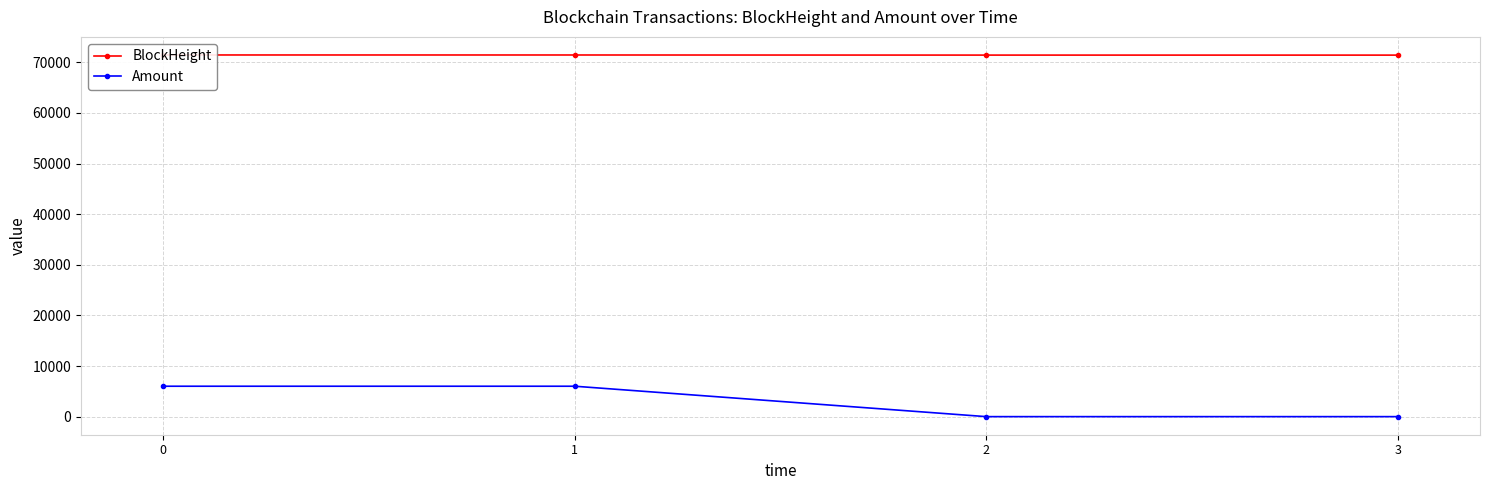

Where is the first local minimum for Amount?

2